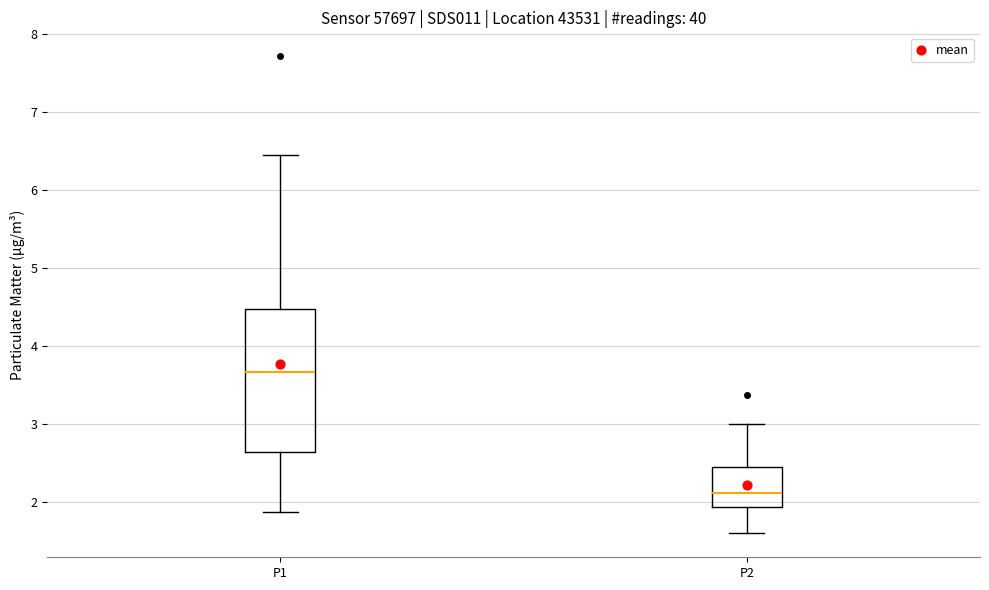

Which box has the highest median line?

P1